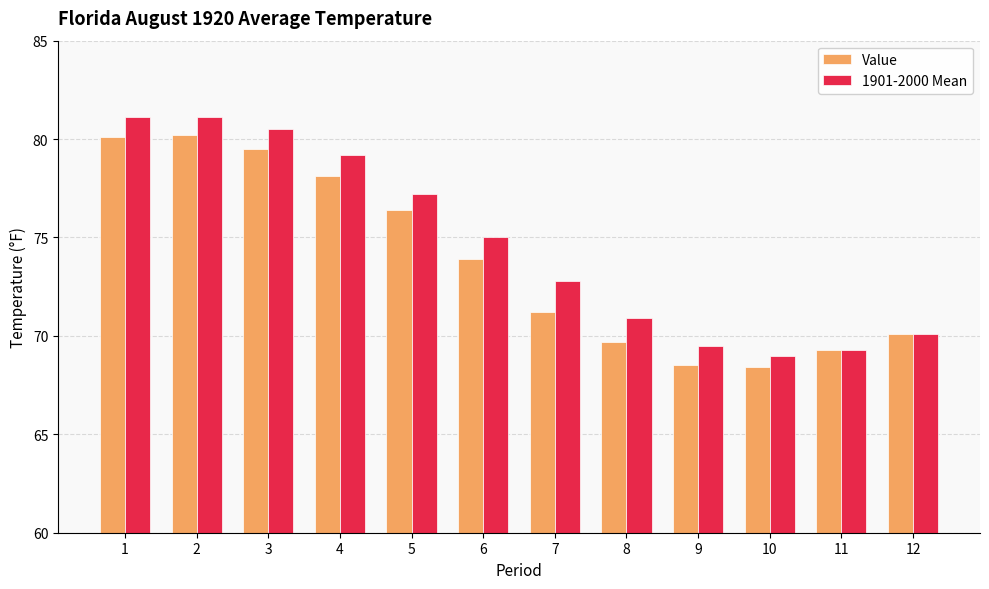

What is the total value across all series at 3?

160.0